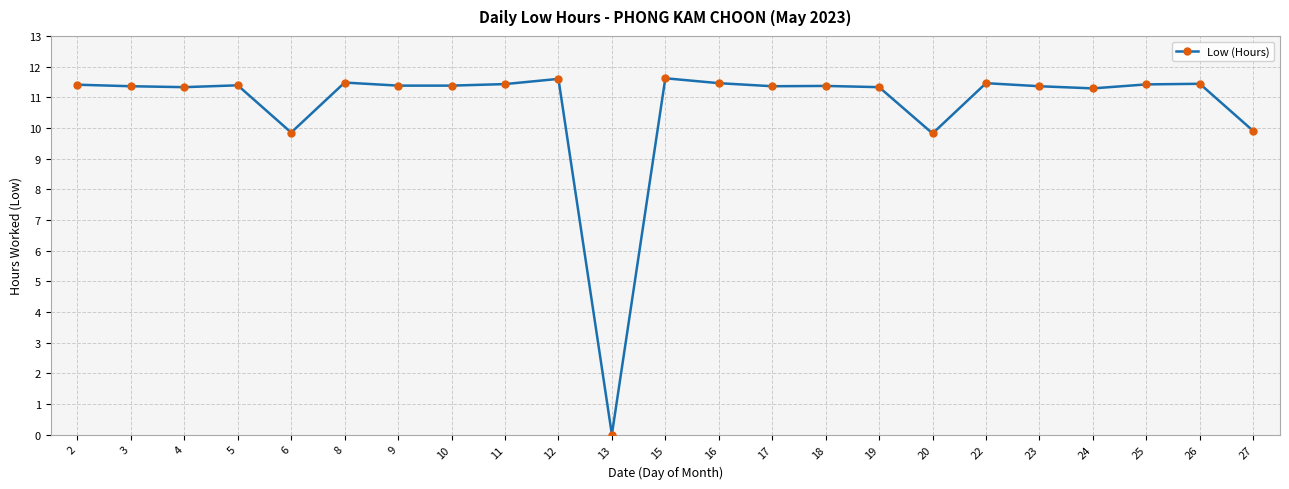

True or false: there are more than 0 points higher than both neighbors.

True